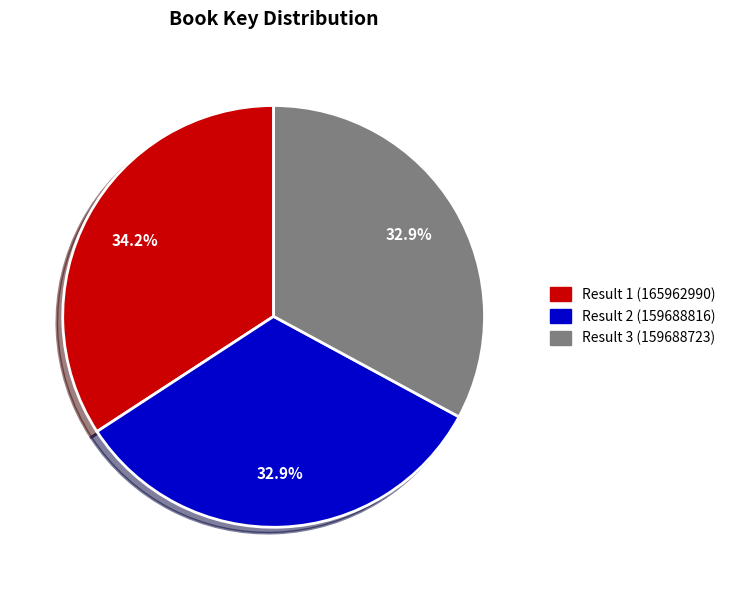

Does any single category account for the majority?

No